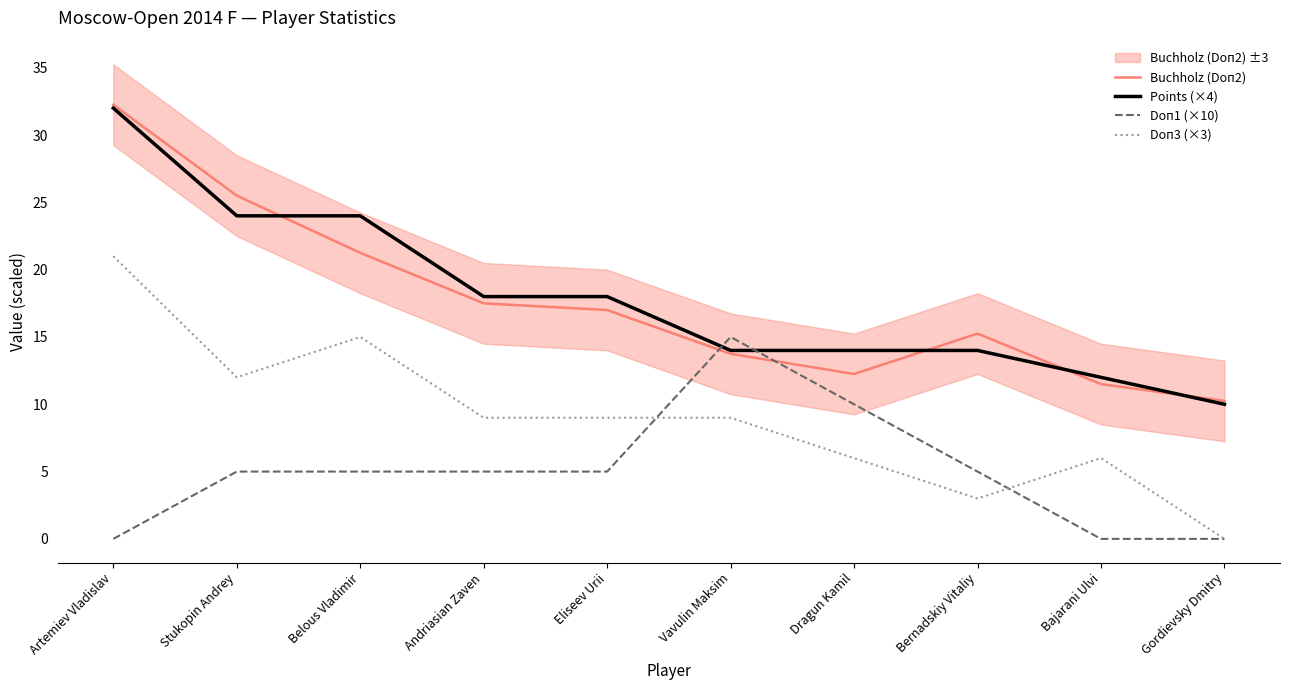

In Buchholz (Doп2), how many points are higher than both neighbors (excluding endpoints)?

1